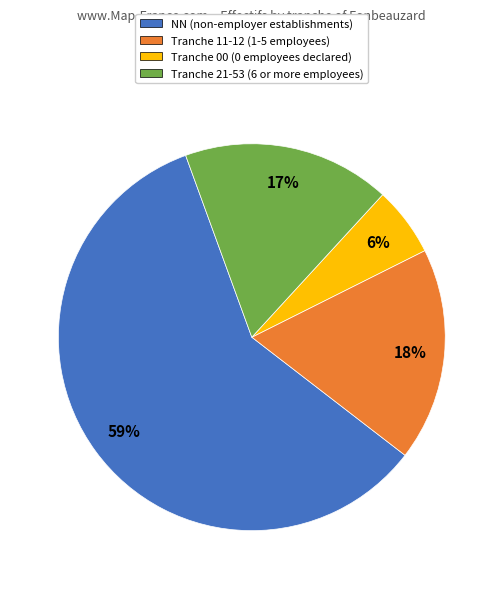

To the nearest percent, what is the combined percentage of Tranche 21-53 (6 or more employees) and Tranche 11-12 (1-5 employees)?

35%